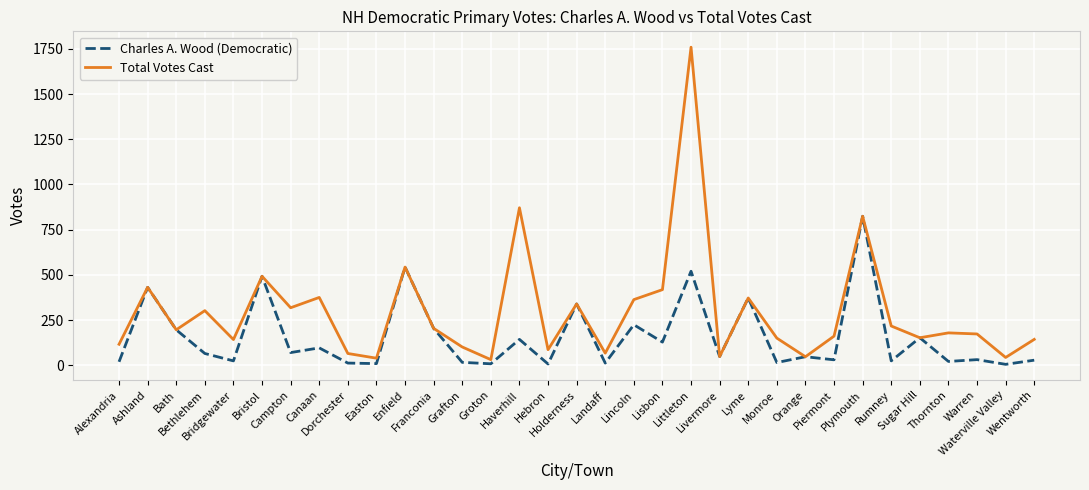

What is the difference between the maximum and minimum values in the Charles A. Wood (Democratic) series?

819